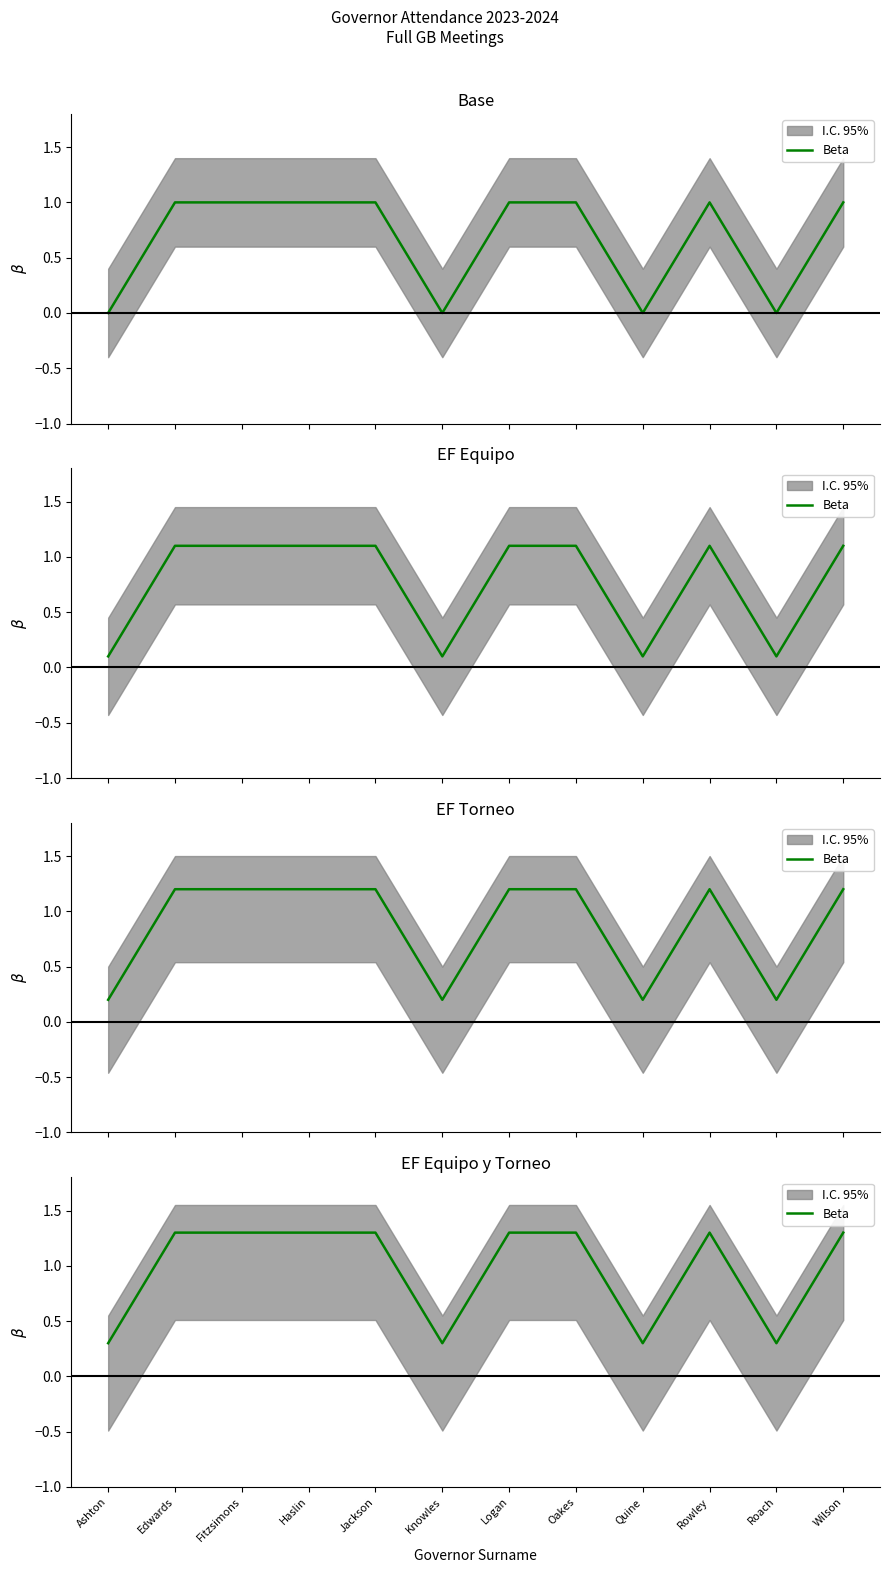

Rank the categories by value from highest to lowest.

Edwards, Fitzsimons, Haslin, Jackson, Logan, Oakes, Rowley, Wilson, Ashton, Knowles, Quine, Roach